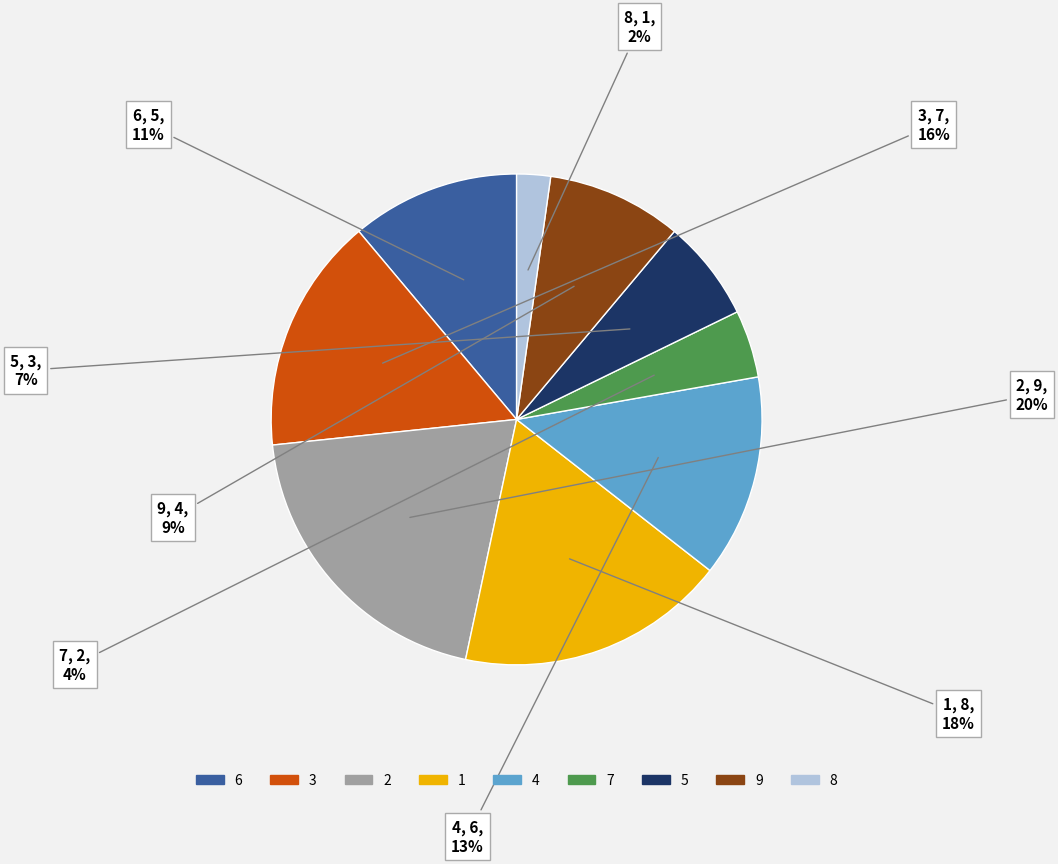

Approximately how many times larger is the value at 6 compared to 9?

1.2